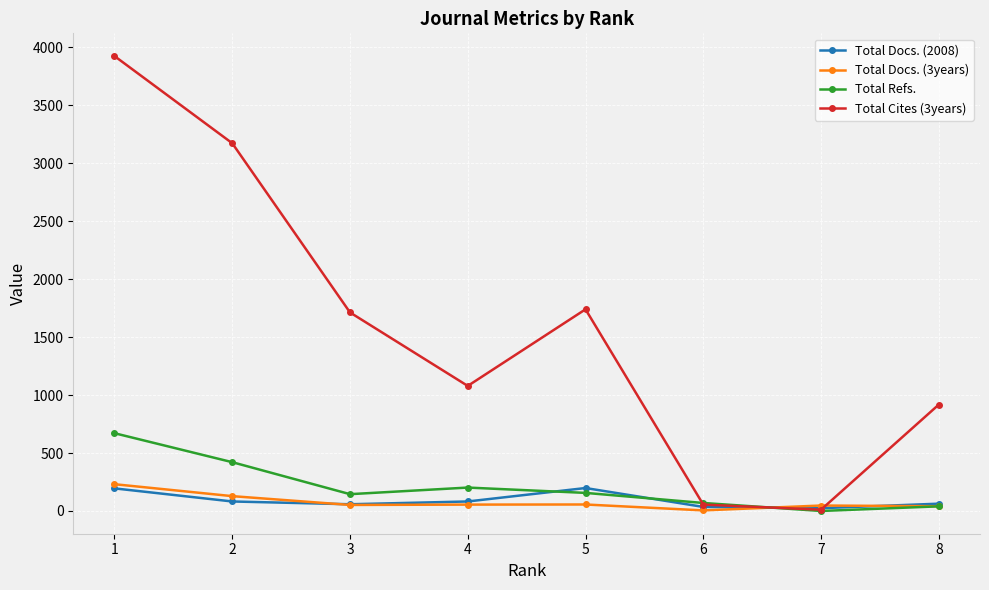

What is the maximum value shown in the chart?

3925